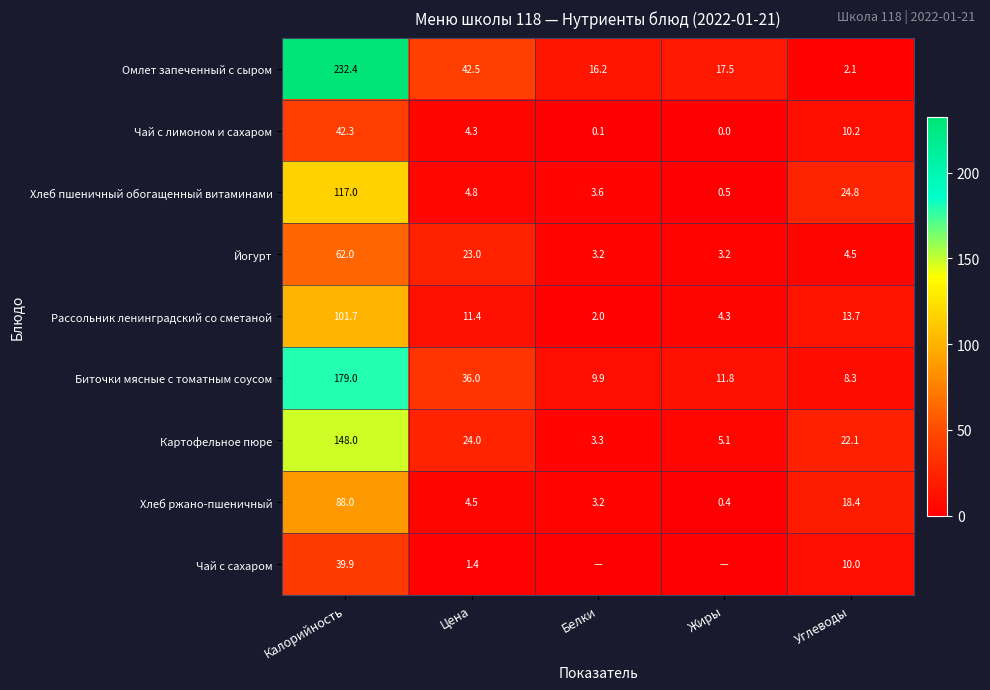

The value of Картофельное пюре at Цена is 14.1. True or false?

False